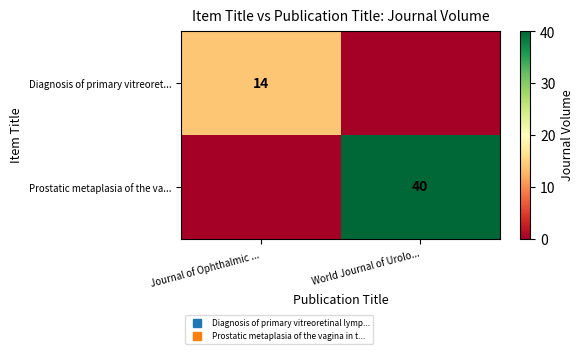

What is the difference between the Diagnosis of primary vitreoret... values at Journal of Ophthalmic ... and World Journal of Urolo...?

14